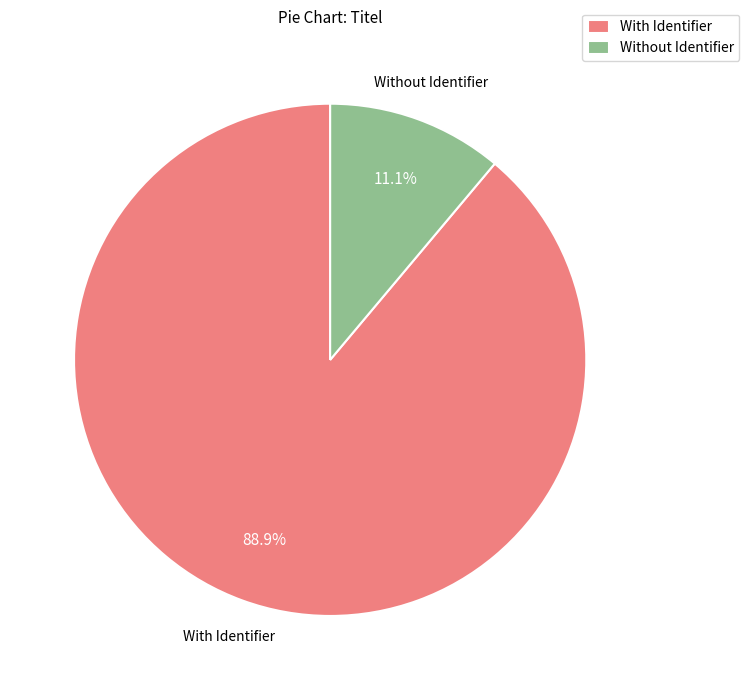

How much of the chart is everything except Without Identifier?

88.9%